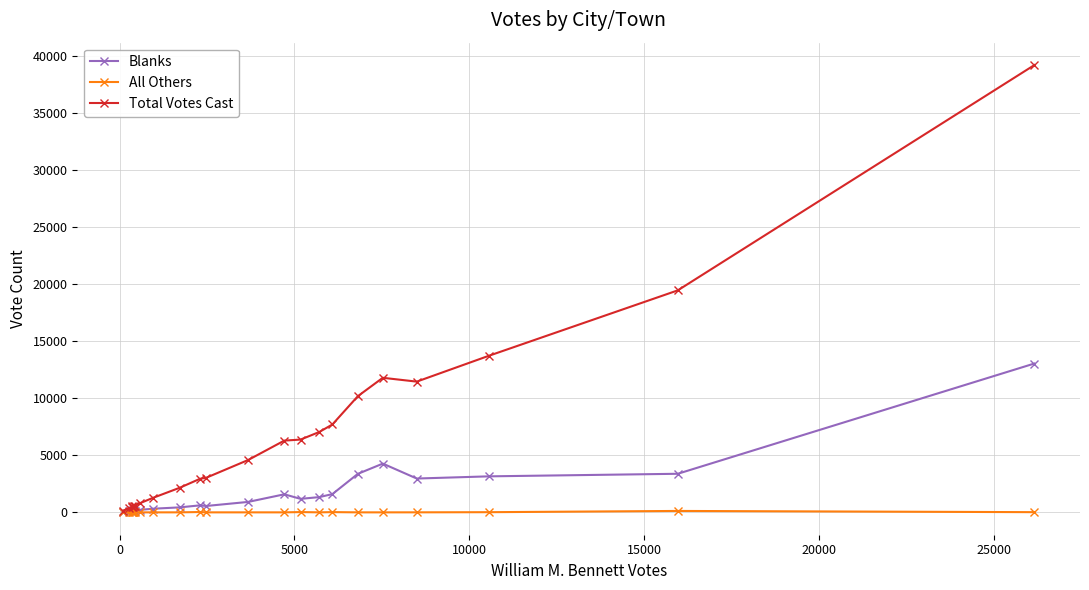

Which series has the widest spread of values?

Total Votes Cast